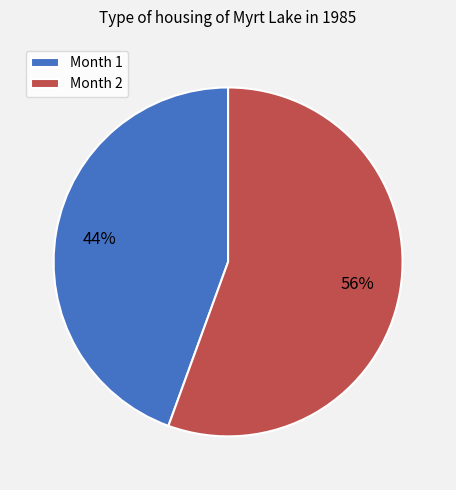

Which category has the biggest portion of the pie?

Month 2